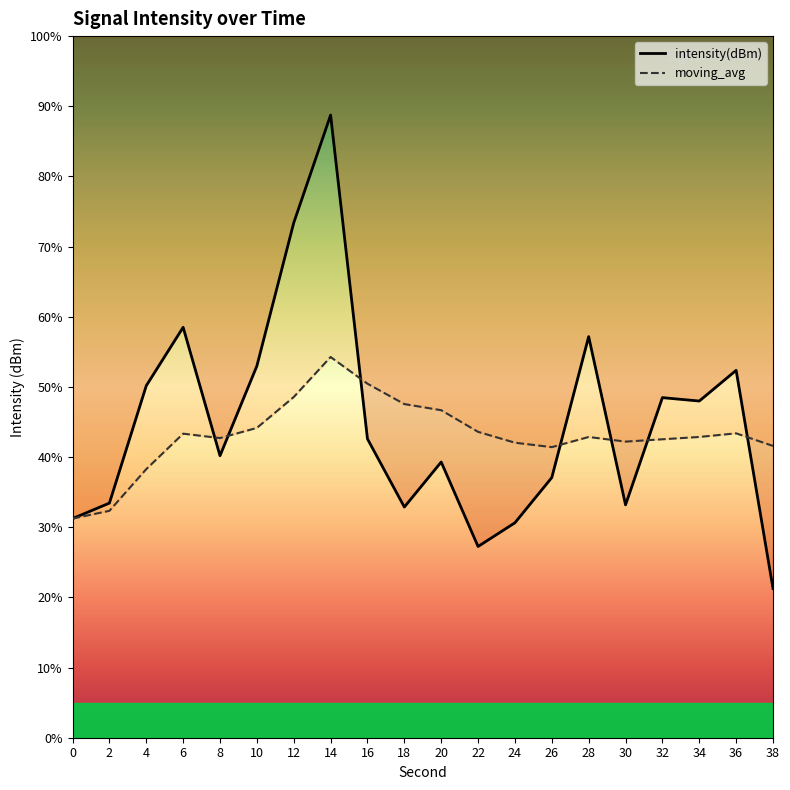

How many interior local peaks does the moving_avg series have?

4